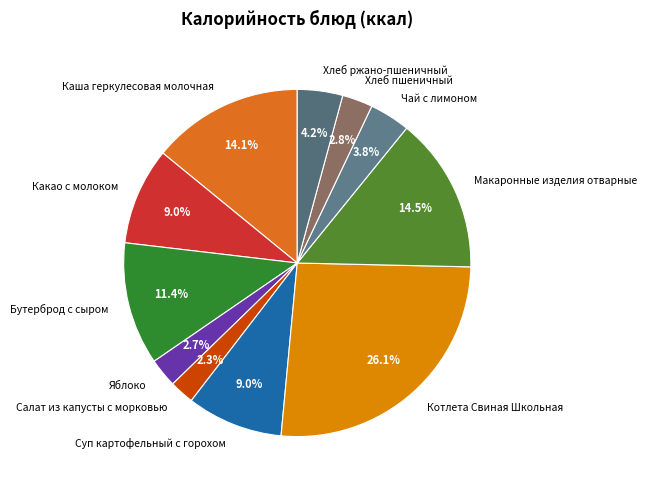

Approximately how many times larger is the value at Салат из капусты с морковью compared to Бутерброд с сыром?

0.2